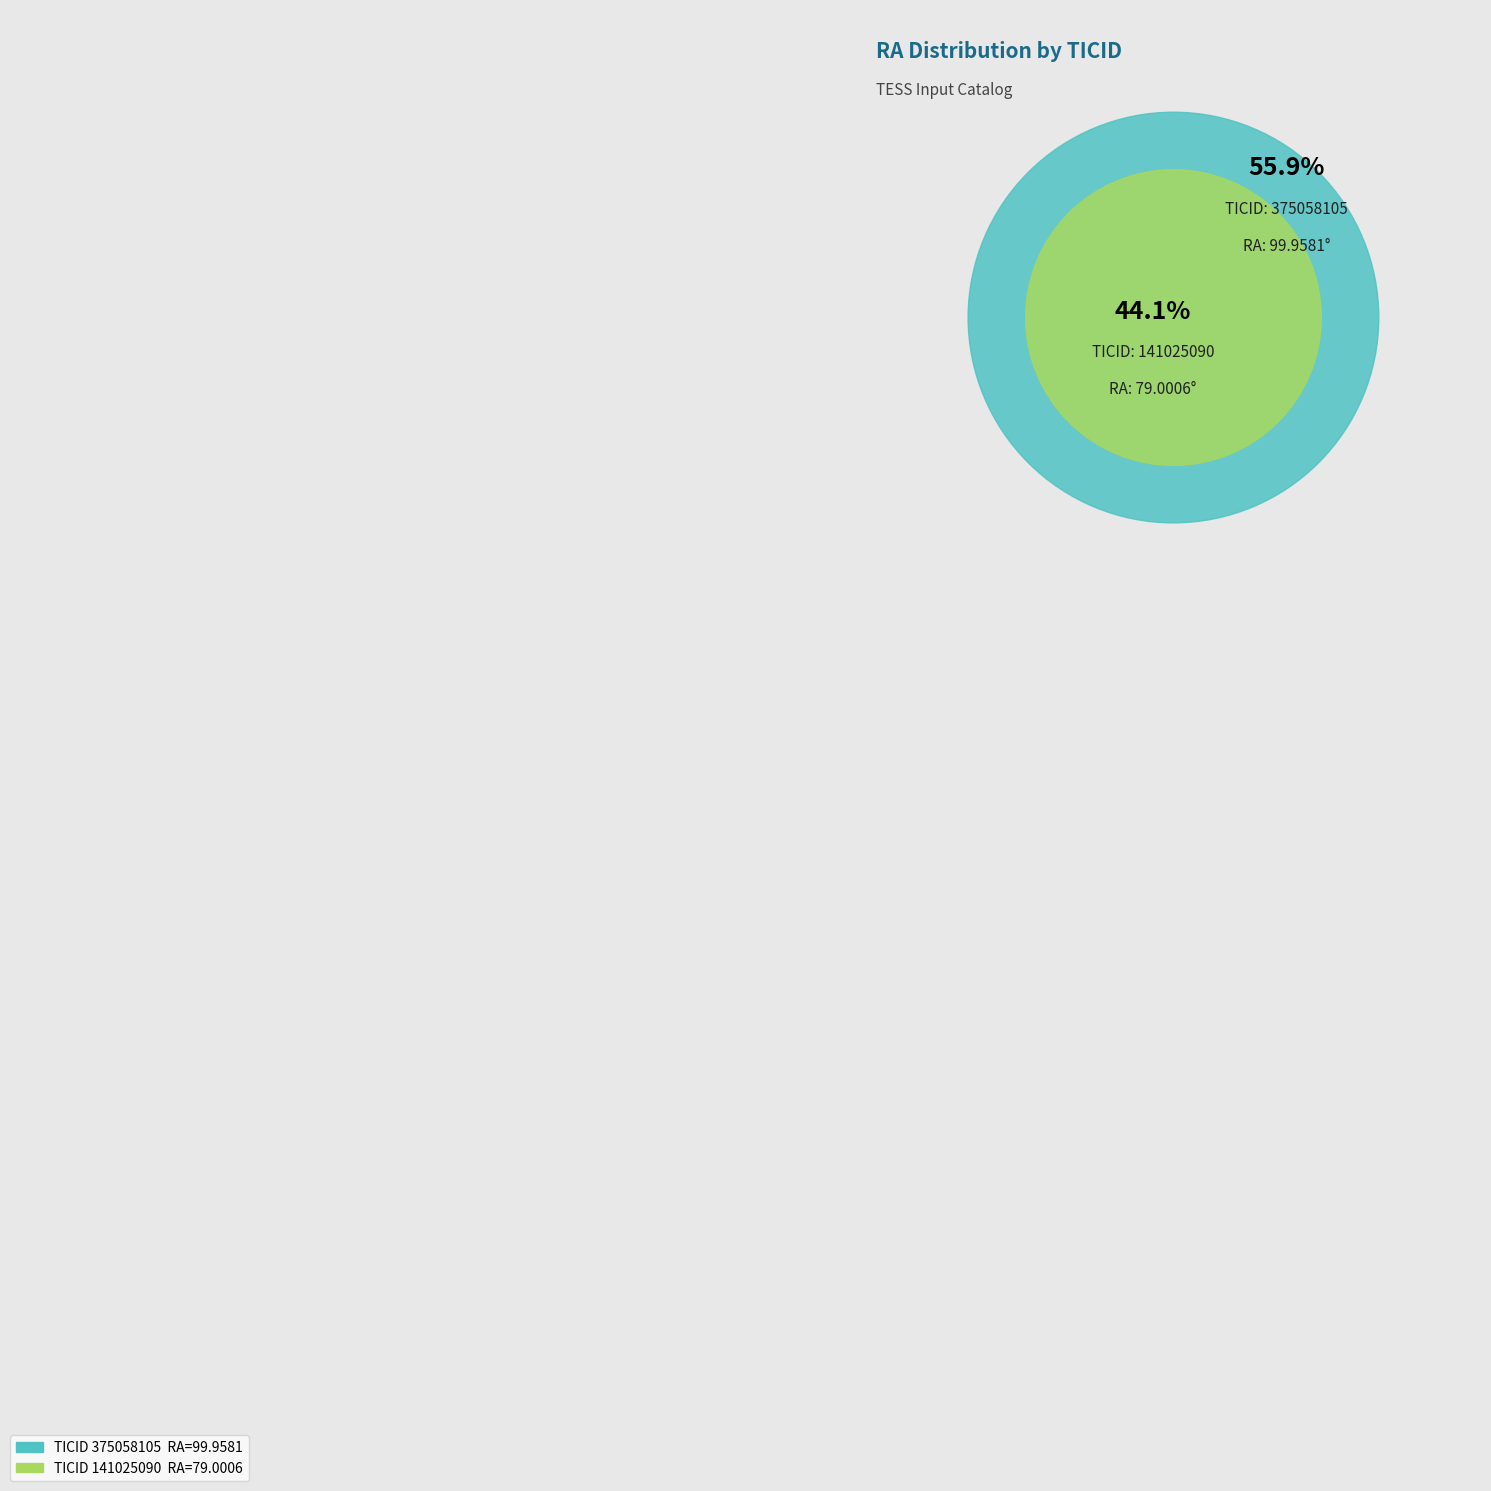

To the nearest percent, what is the combined percentage of 375058105 and 141025090?

100%